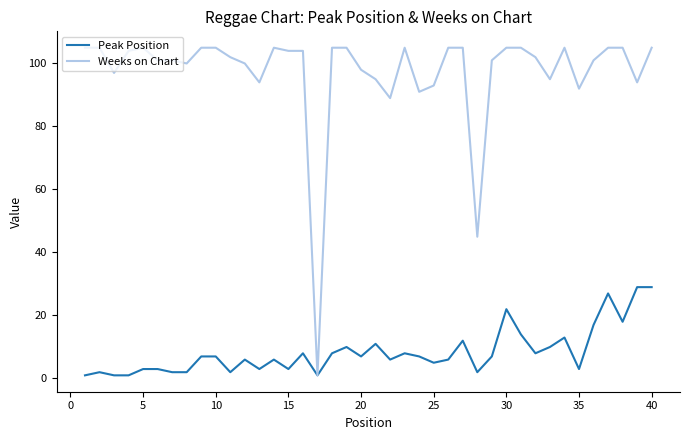

Which series has the largest total across all categories?

Weeks on Chart